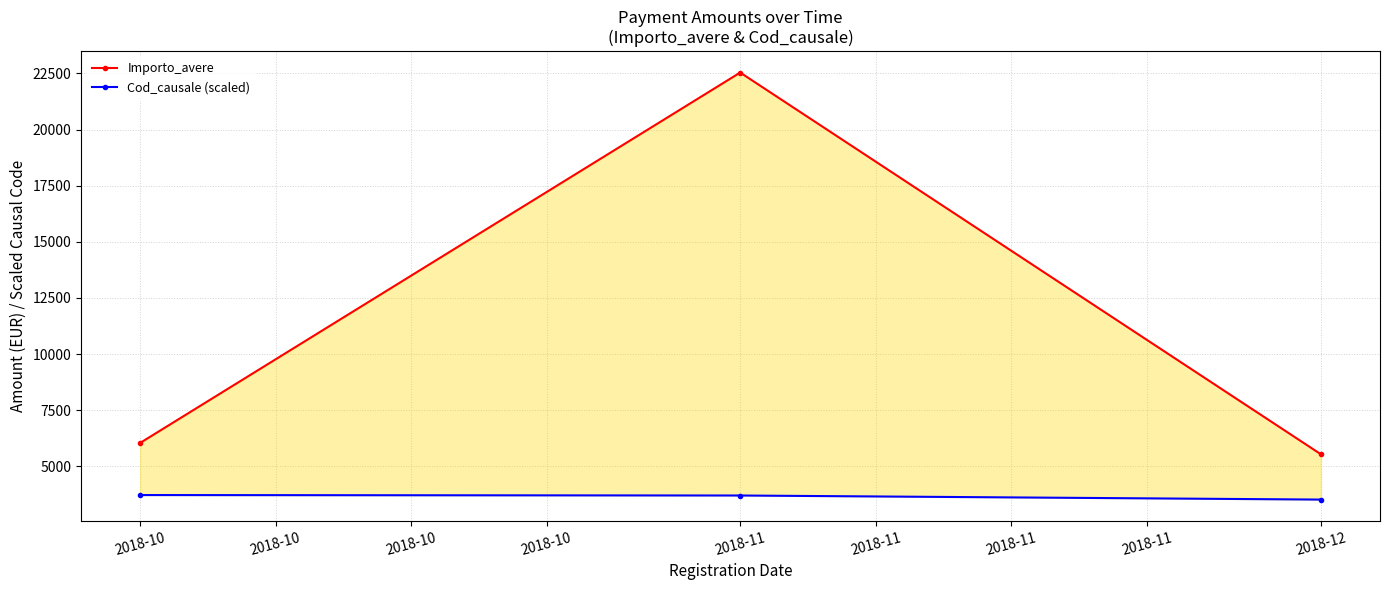

What is the value of the Importo_avere point at the 1st from the left?

6039.5